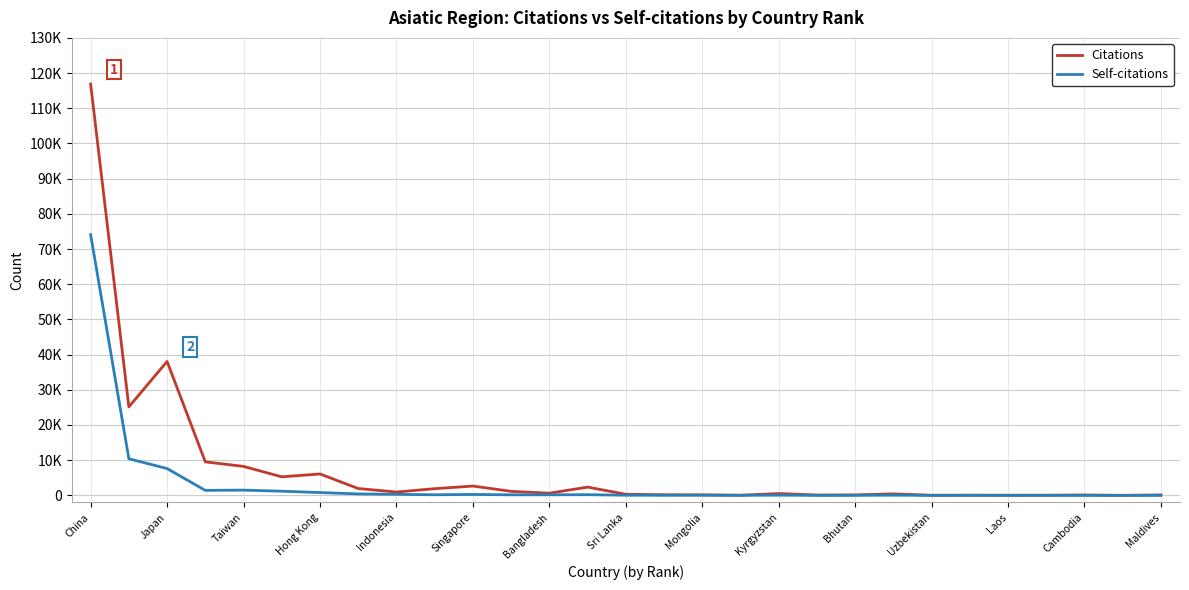

What is the difference between the maximum and minimum values in the Citations series?

116836